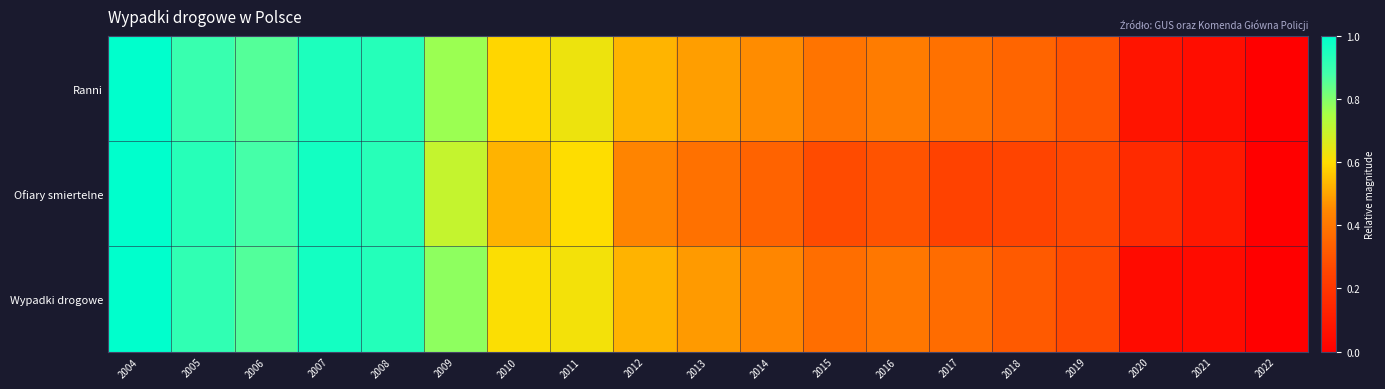

Reading left to right, what are all the values shown in this chart?

Ranni: 2004=1.0	2005=0.9	2006=0.9	2007=0.9	2008=0.9	2009=0.8	2010=0.6	2011=0.6	2012=0.5	2013=0.5	2014=0.5	2015=0.4	2016=0.4	2017=0.4	2018=0.3	2019=0.3	2020=0.1	2021=0.1	2022=0.0
Ofiary smiertelne: 2004=1.0	2005=0.9	2006=0.9	2007=1.0	2008=0.9	2009=0.7	2010=0.5	2011=0.6	2012=0.4	2013=0.4	2014=0.3	2015=0.3	2016=0.3	2017=0.2	2018=0.3	2019=0.3	2020=0.2	2021=0.1	2022=0.0
Wypadki drogowe: 2004=1.0	2005=0.9	2006=0.9	2007=1.0	2008=0.9	2009=0.8	2010=0.6	2011=0.6	2012=0.5	2013=0.5	2014=0.4	2015=0.4	2016=0.4	2017=0.4	2018=0.3	2019=0.3	2020=0.0	2021=0.0	2022=0.0